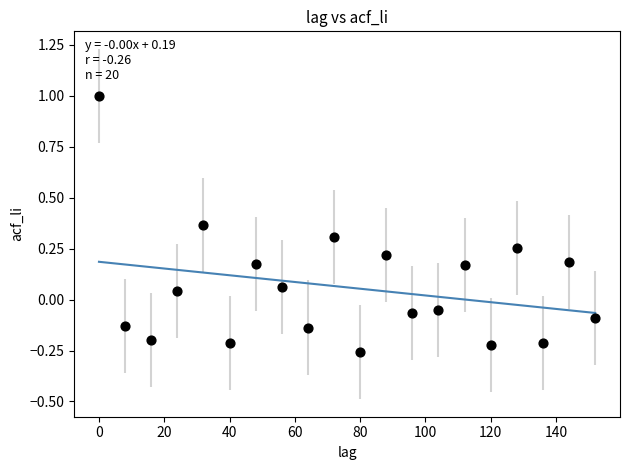

What is the range of Y values (max minus min)?

1.3